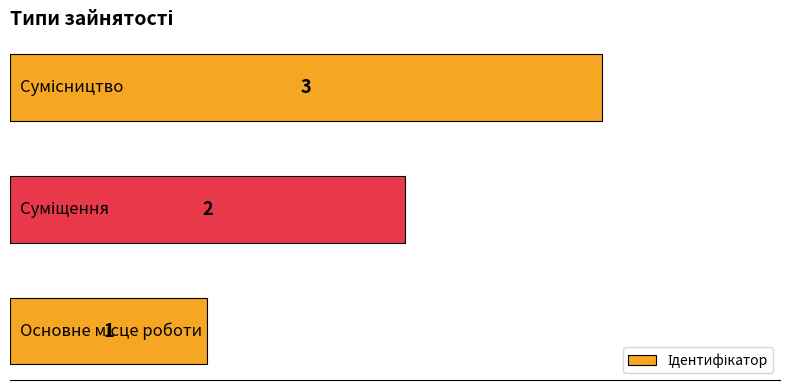

What is the sum of all values?

6